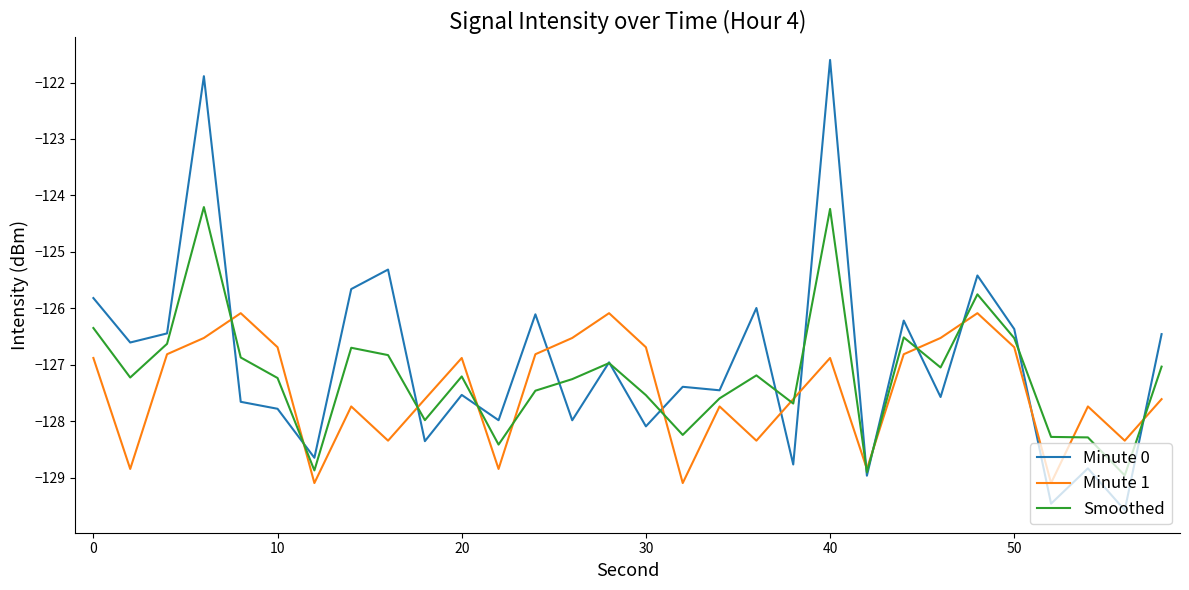

What is the maximum value shown in the chart?

-121.6